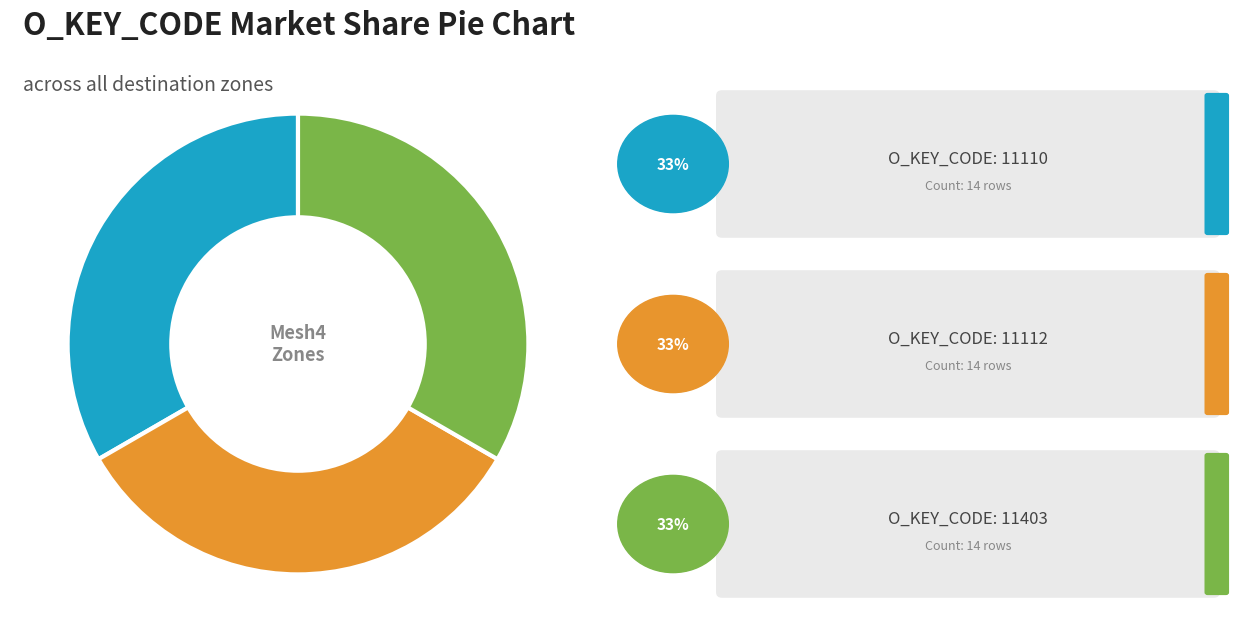

Is there any slice that represents more than half of the pie?

No